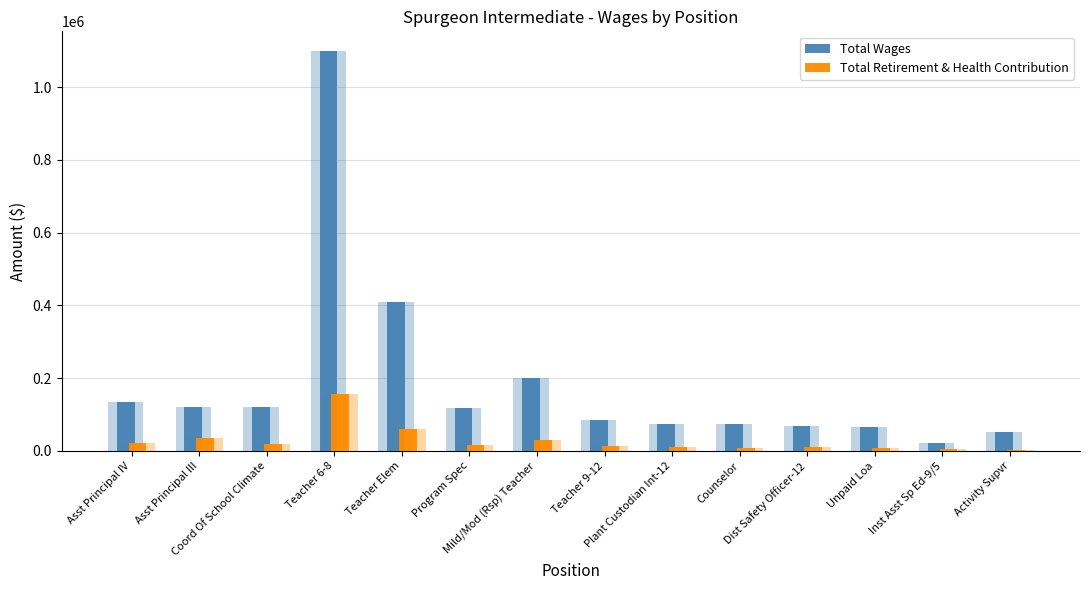

Is it true that Total Wages equals 737556 at Teacher Elem?

False